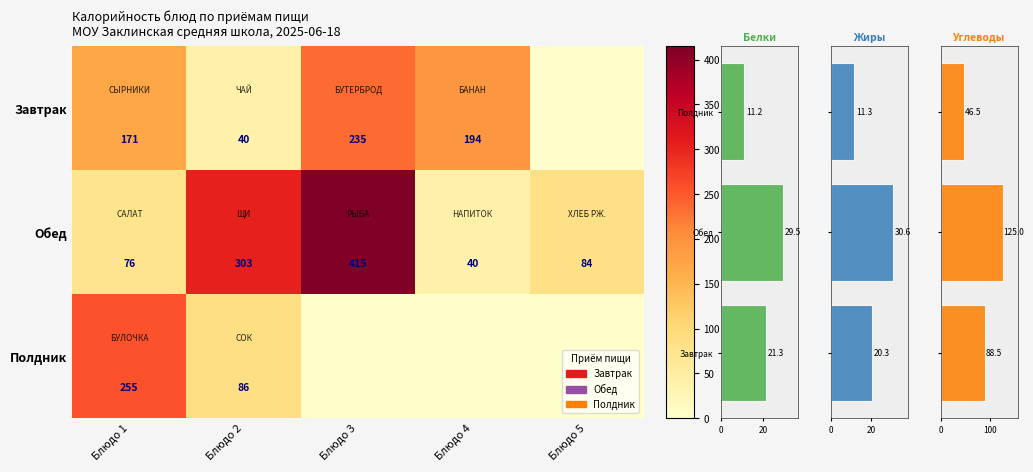

At which label is Обед closest to 227?

Блюдо 2